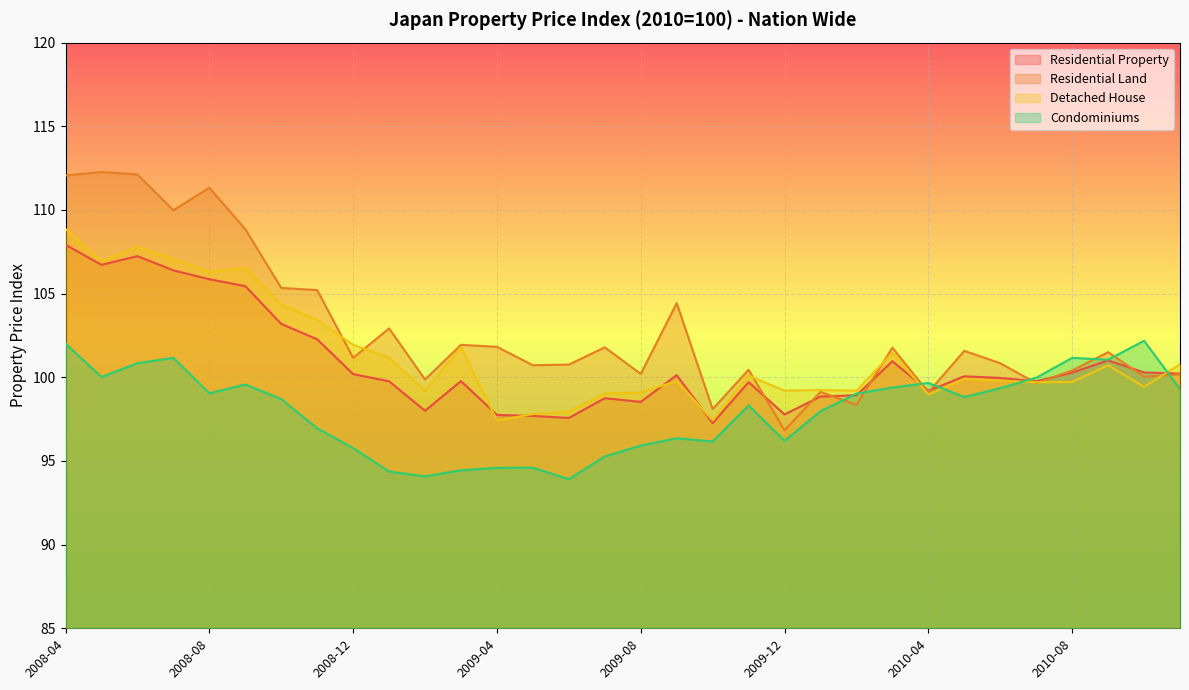

Which has a higher value, 2010-09 or 2010-03?

2010-09